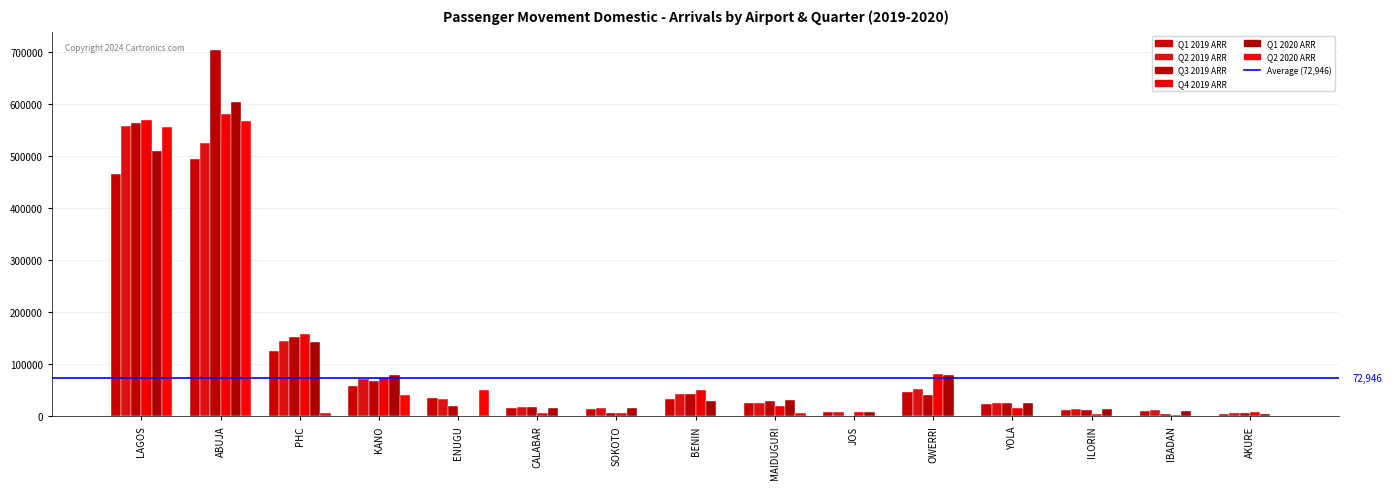

How many distinct data groups are displayed?

6